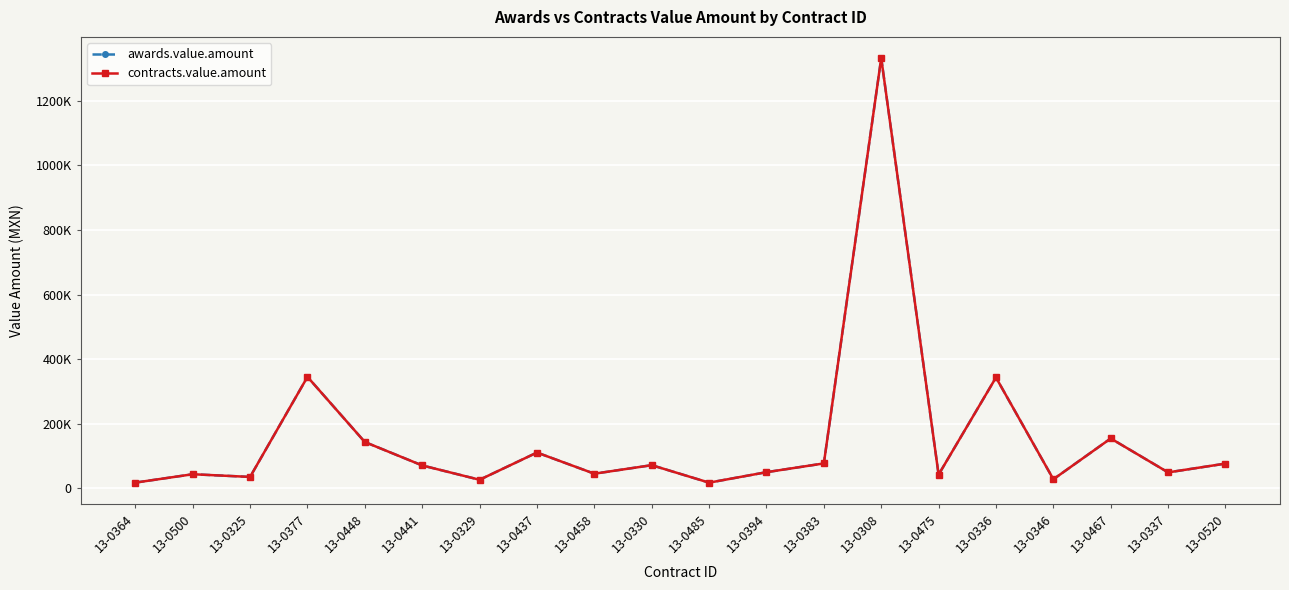

Is this an area chart (filled region under the line)?

No